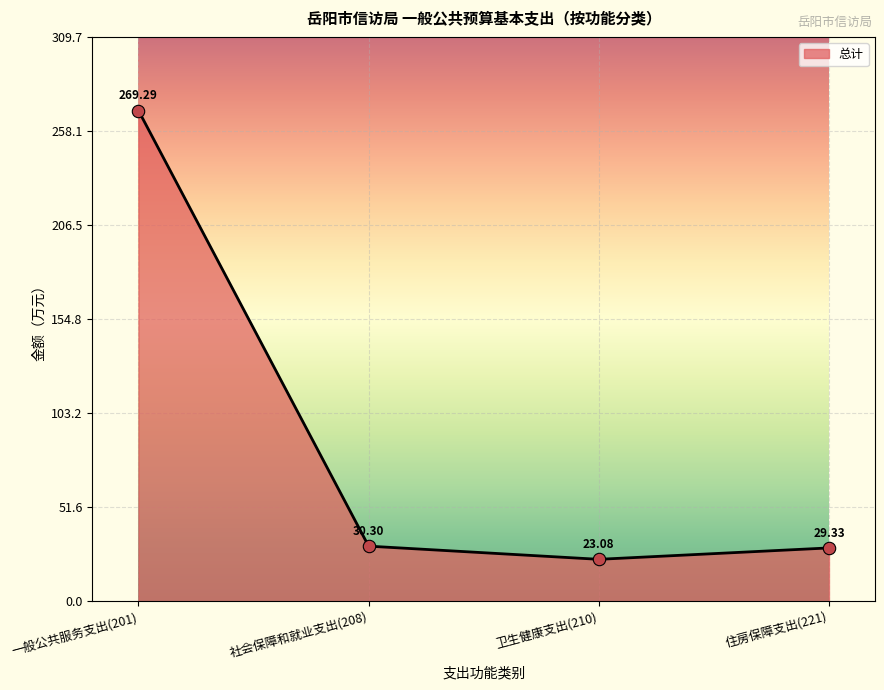

Which has a higher value, 住房保障支出(221) or 卫生健康支出(210)?

住房保障支出(221)